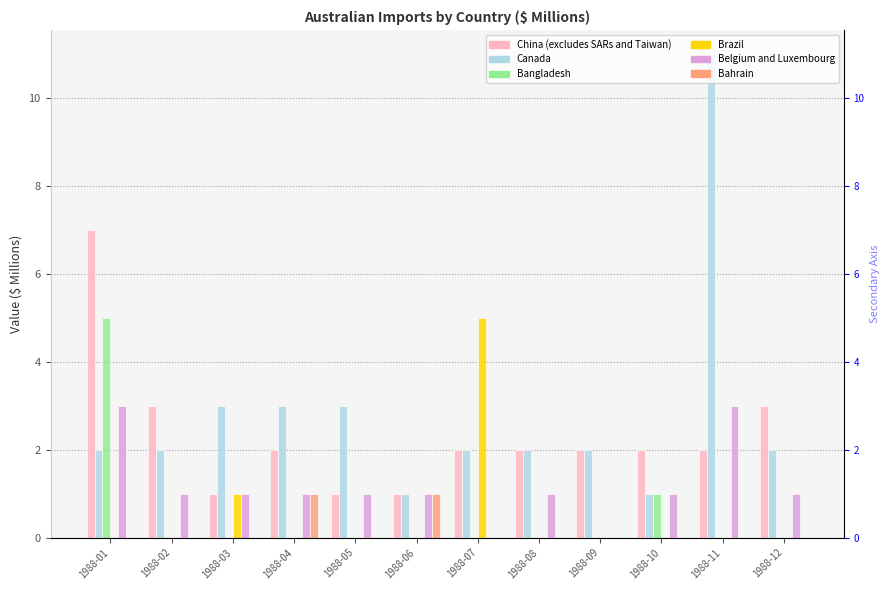

What is the value of the Belgium and Luxembourg bar at the 10th from the left?

1